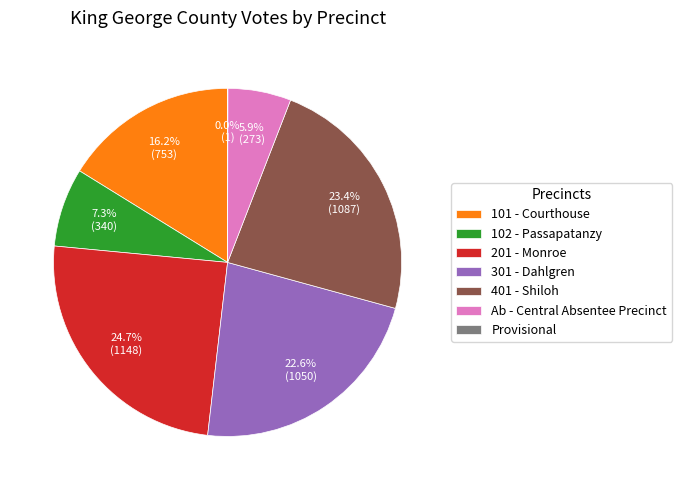

Combined, do 101 - Courthouse and 401 - Shiloh account for over 50%?

No